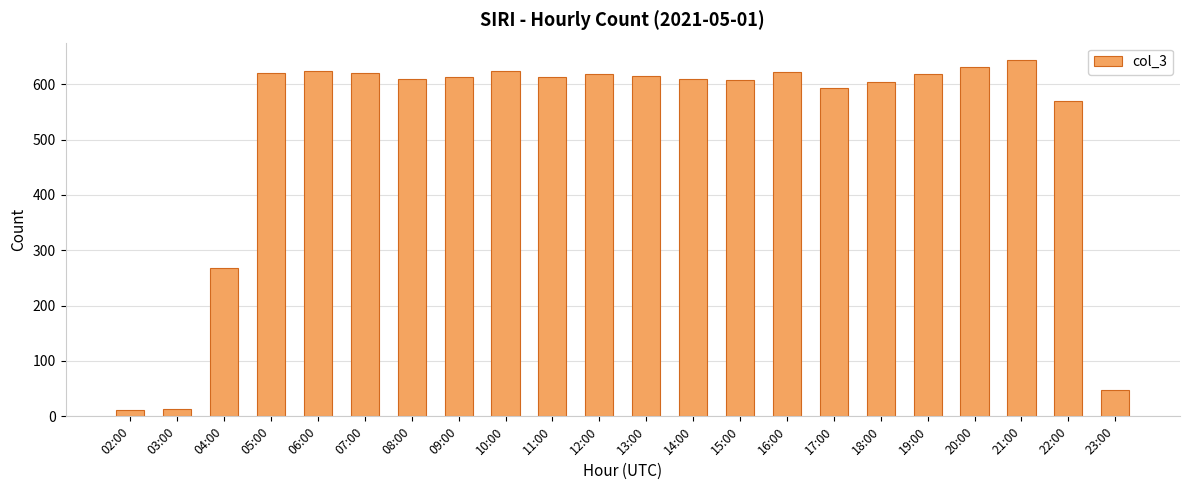

What is the label of the 15th bar from the right?

09:00